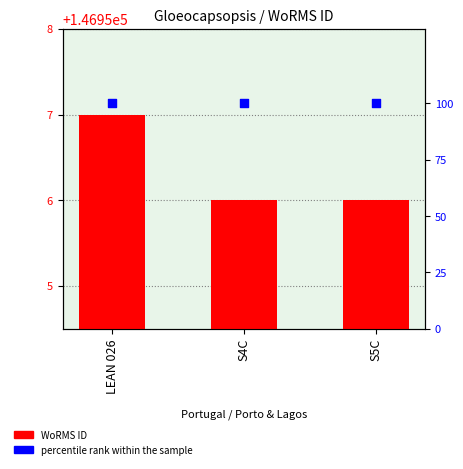

Is the value of WoRMS ID at LEAN 026 greater than the value of percentile rank within the sample at LEAN 026?

Yes